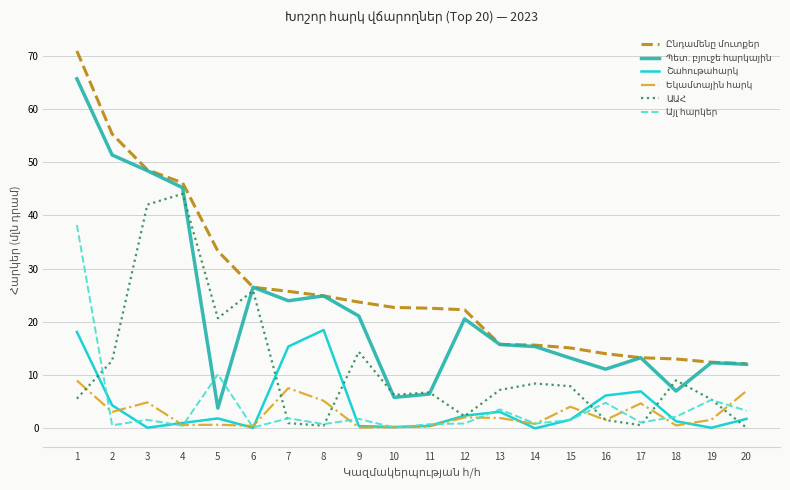

How many lines are shown in the chart?

6